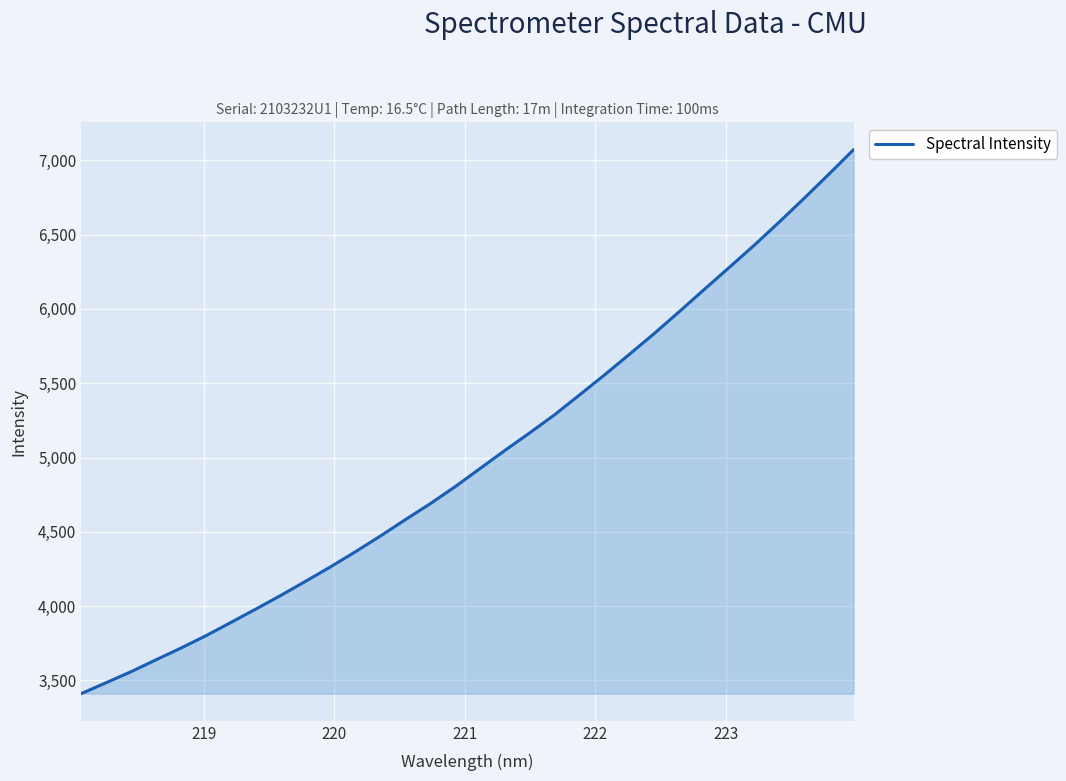

What is the difference between the maximum and minimum values?

3661.6